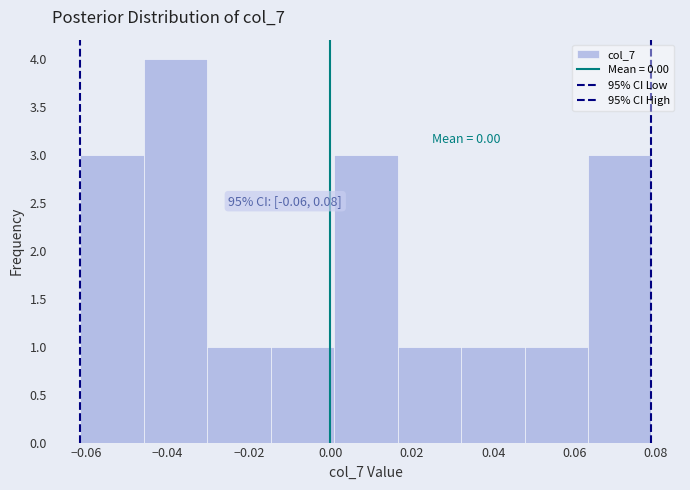

Which range on the x-axis has the tallest bar?

-0.046 to -0.030